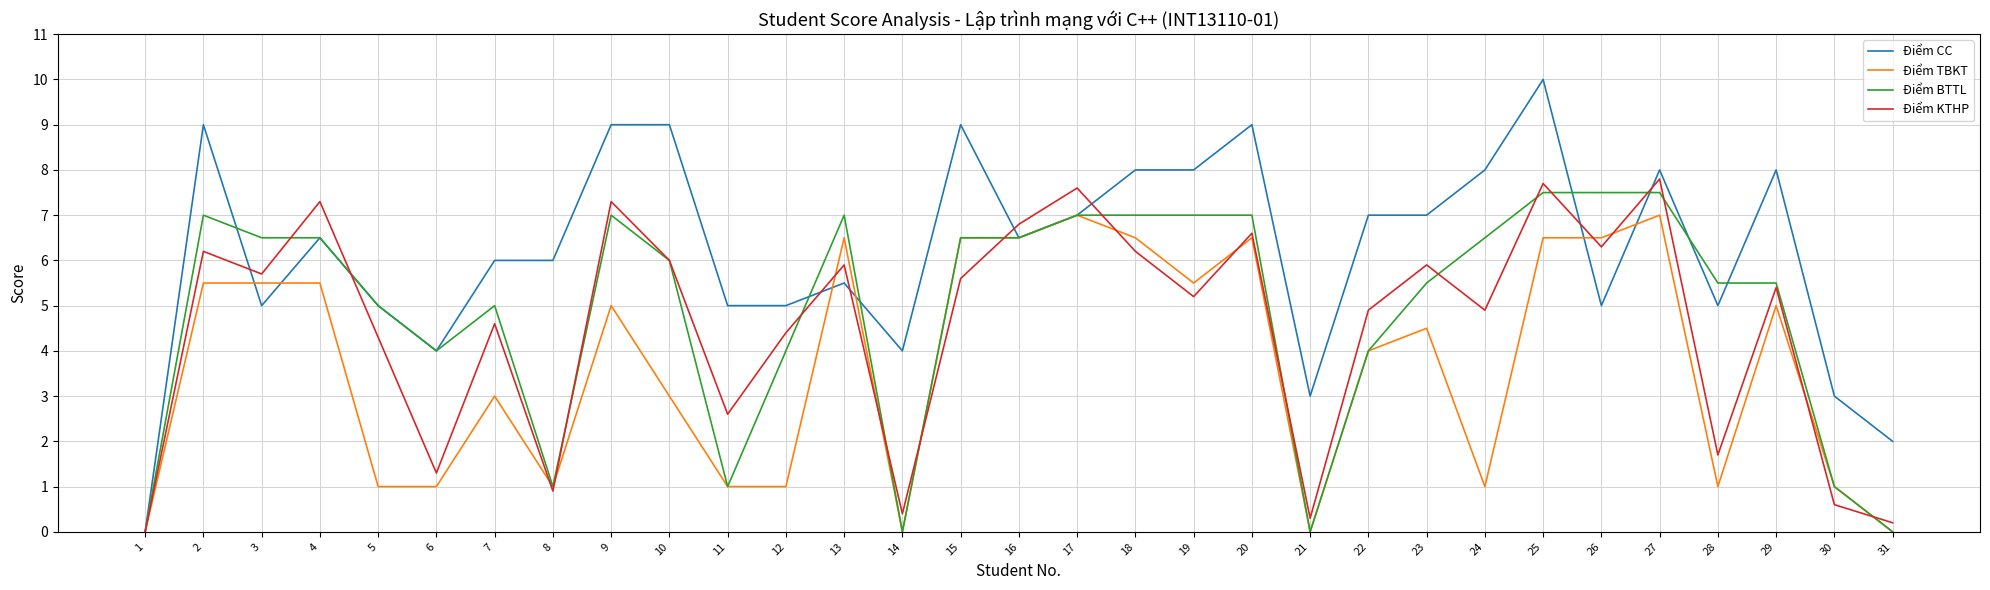

Between 12 and 20, which series saw the biggest shift?

Điểm TBKT